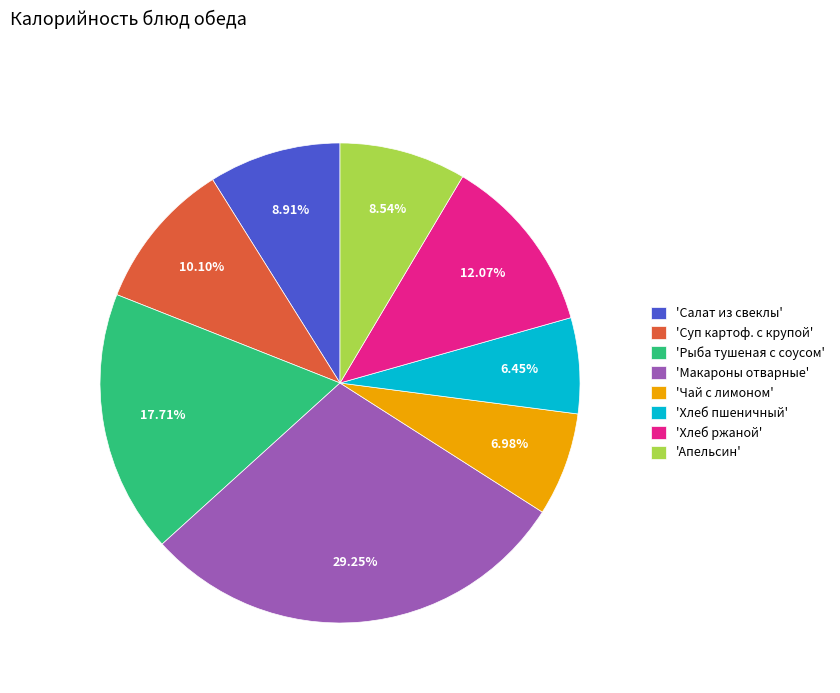

Which has a higher value, 'Макароны отварные' or 'Хлеб пшеничный'?

'Макароны отварные'